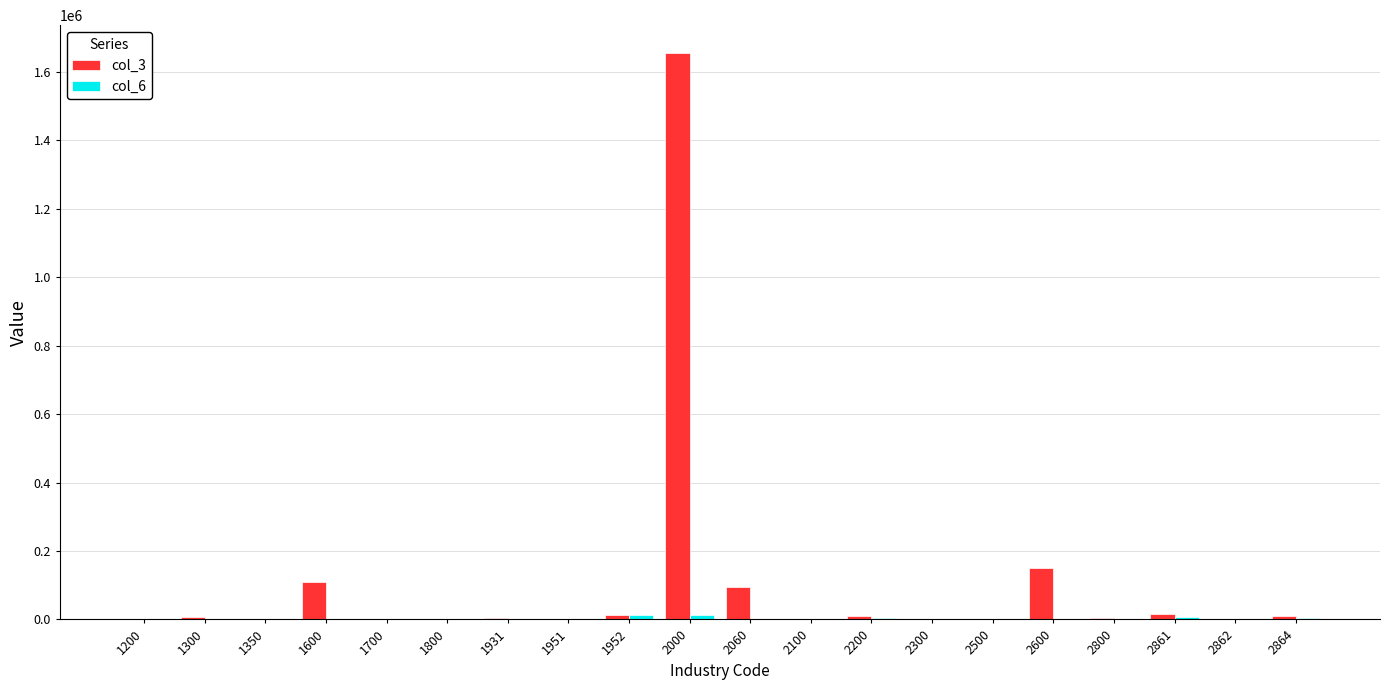

What is the greatest value displayed?

1653480.0